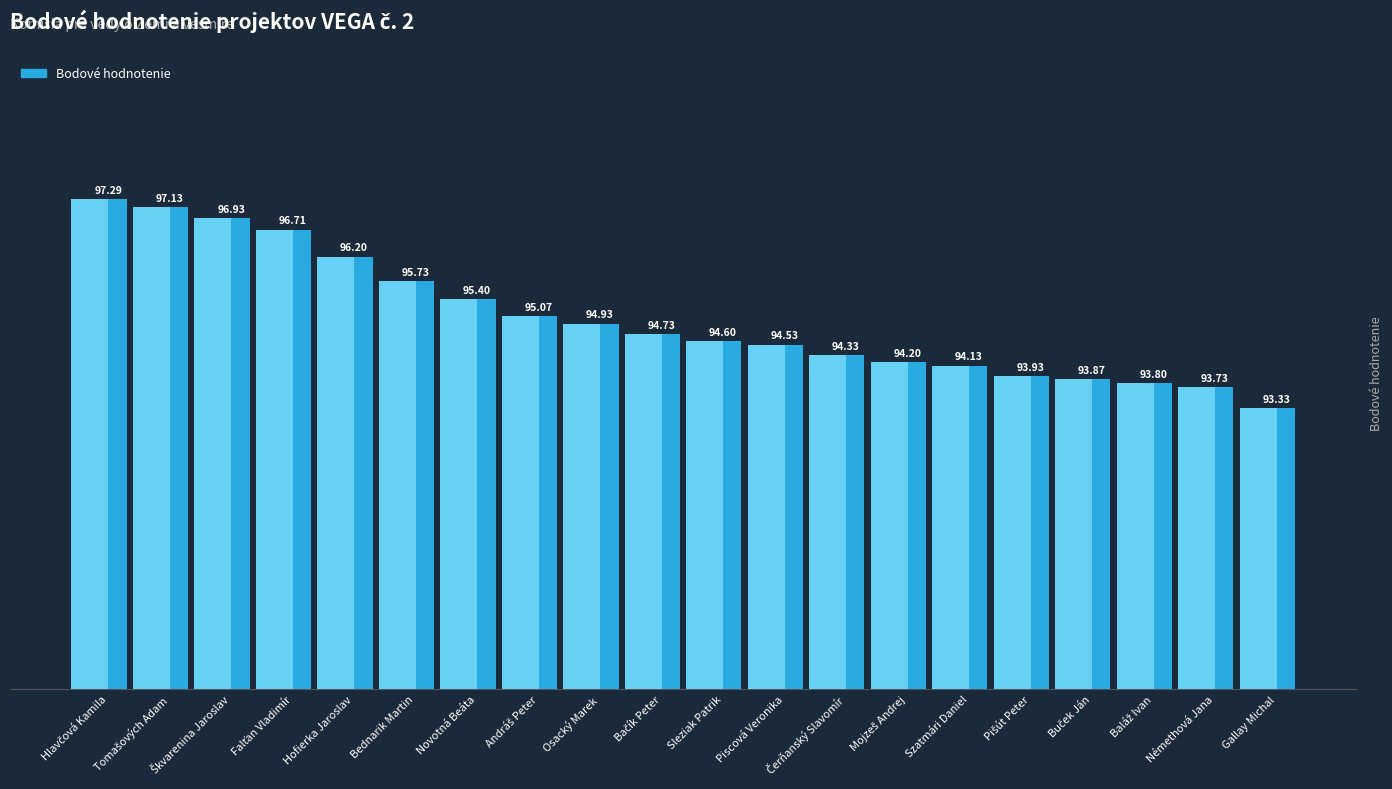

How many values exceed 94?

15